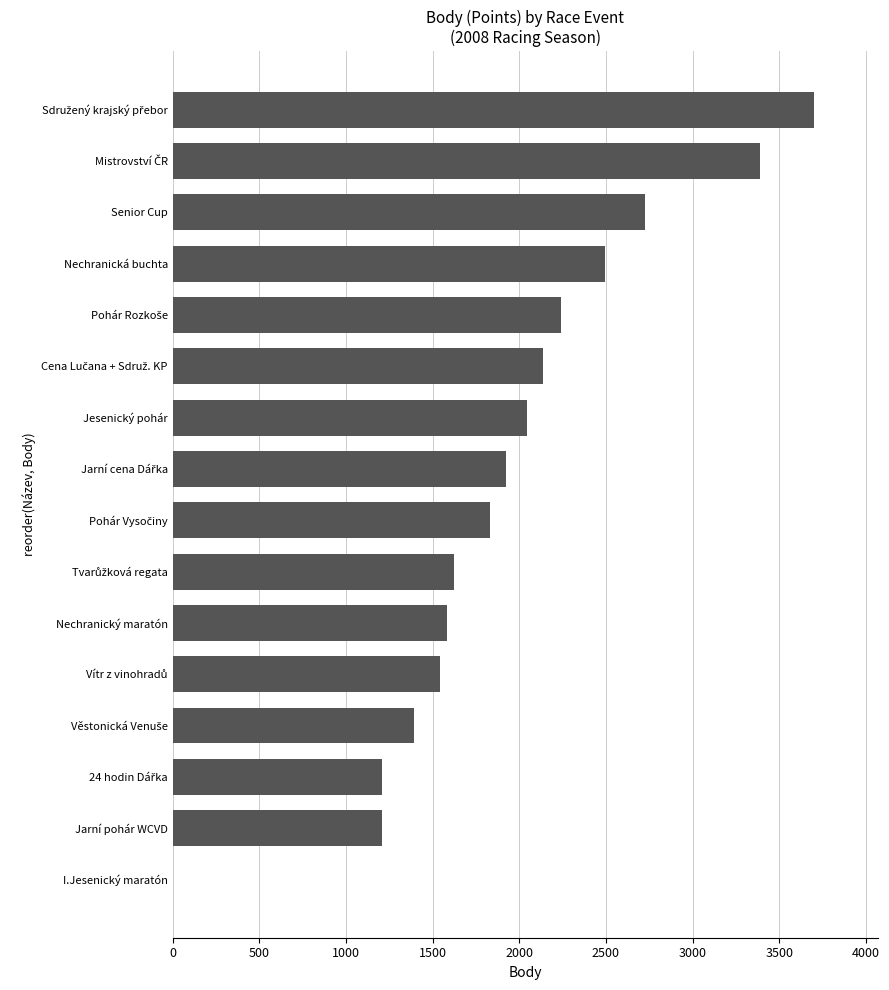

Approximately how many times larger is the value at Nechranický maratón compared to Jarní pohár WCVD?

1.3